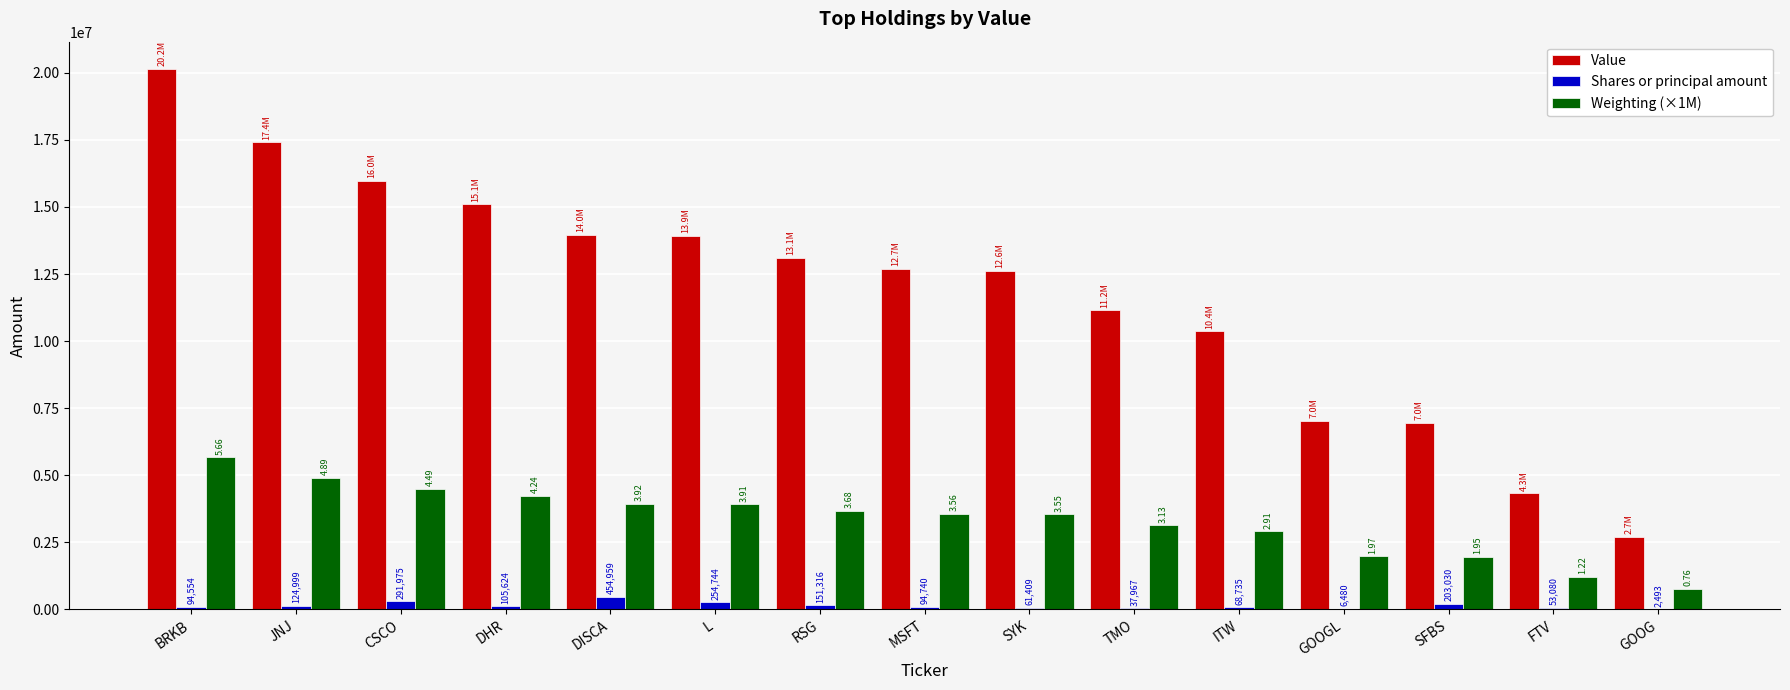

At which category is the sum across all series the highest?

BRKB